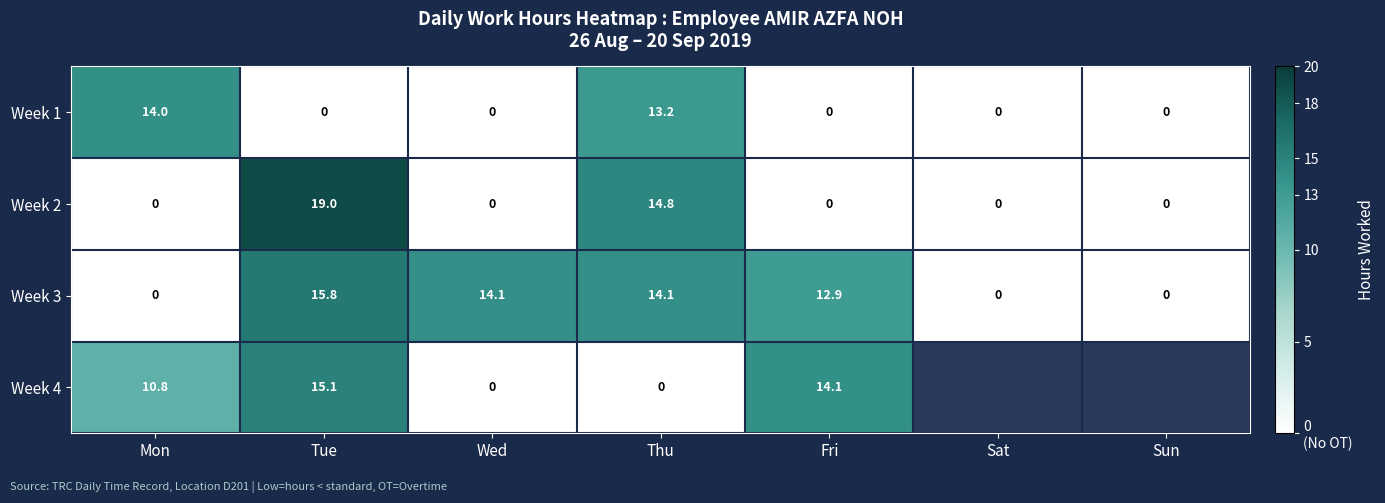

How many data points does each series have?

7